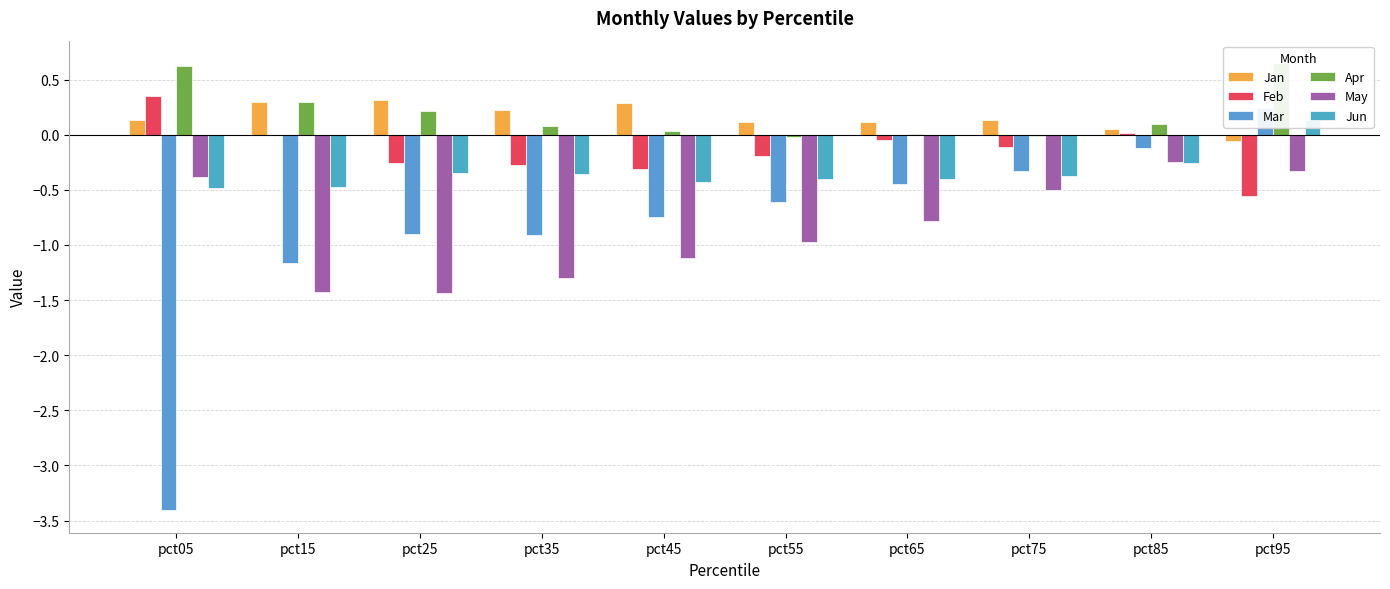

What is the difference between the maximum and second lowest values in the Feb series?

0.7